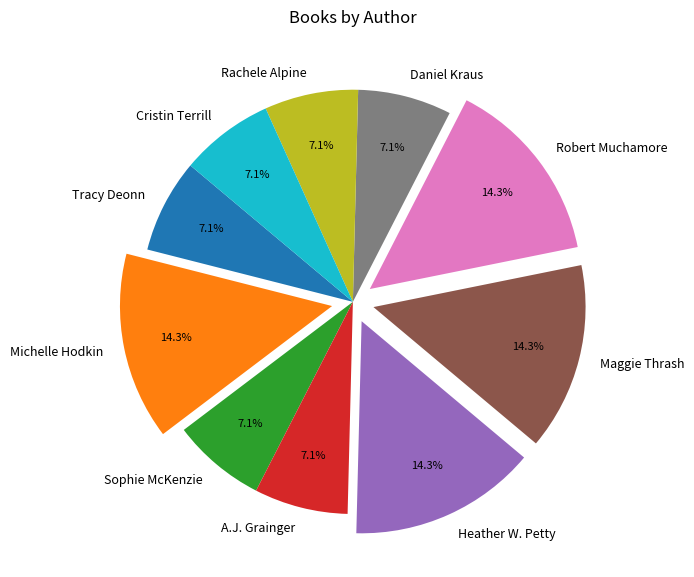

What percentage is NOT represented by A.J. Grainger?

92.9%